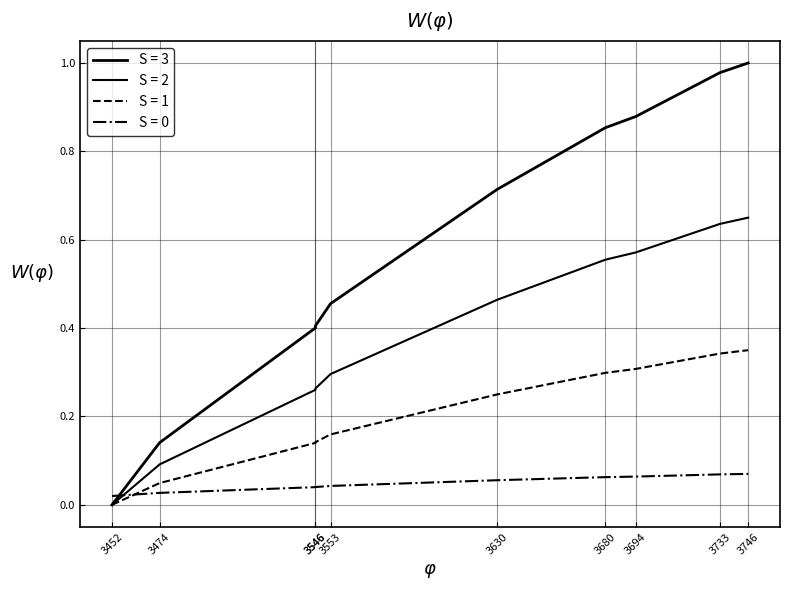

Is it true that the value at 3546 is 0.4?

True